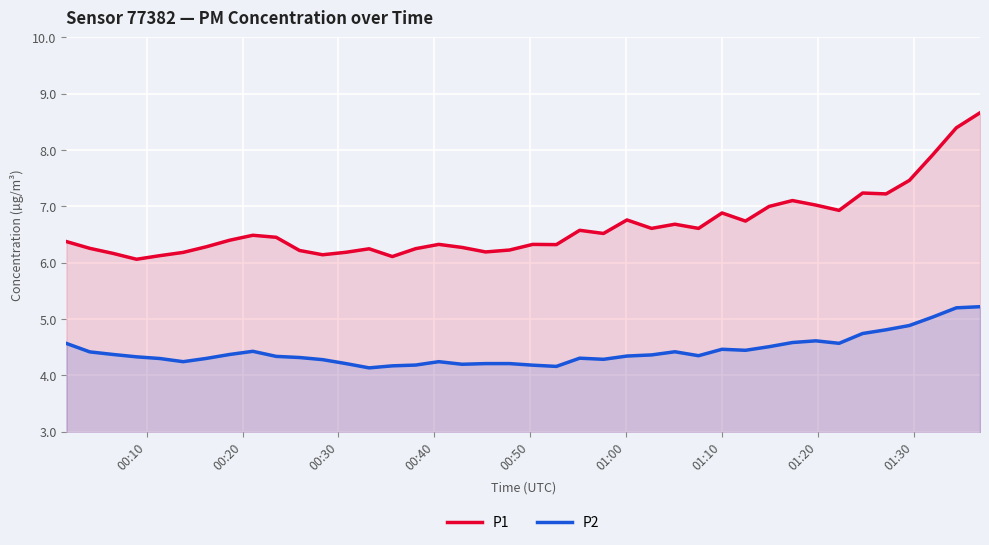

What is the maximum value shown in the chart?

8.7